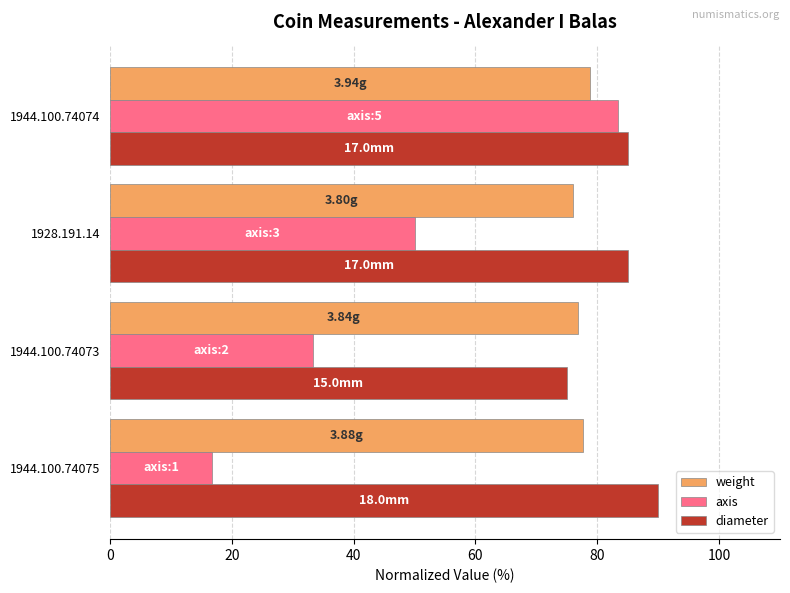

What are all the series names shown in the legend?

weight, axis, diameter